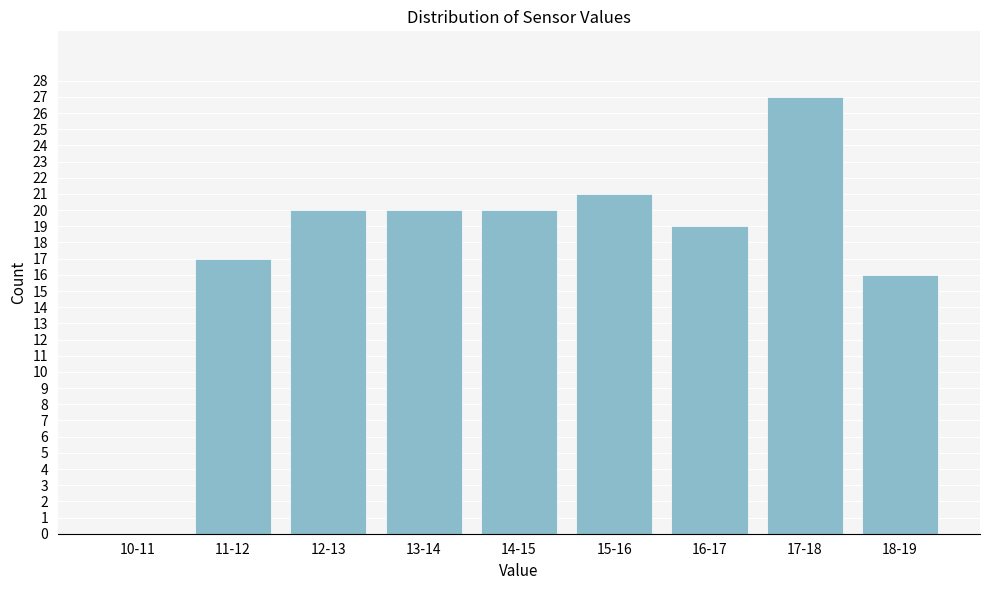

True or false: the data shows 28 at 13-14.

False